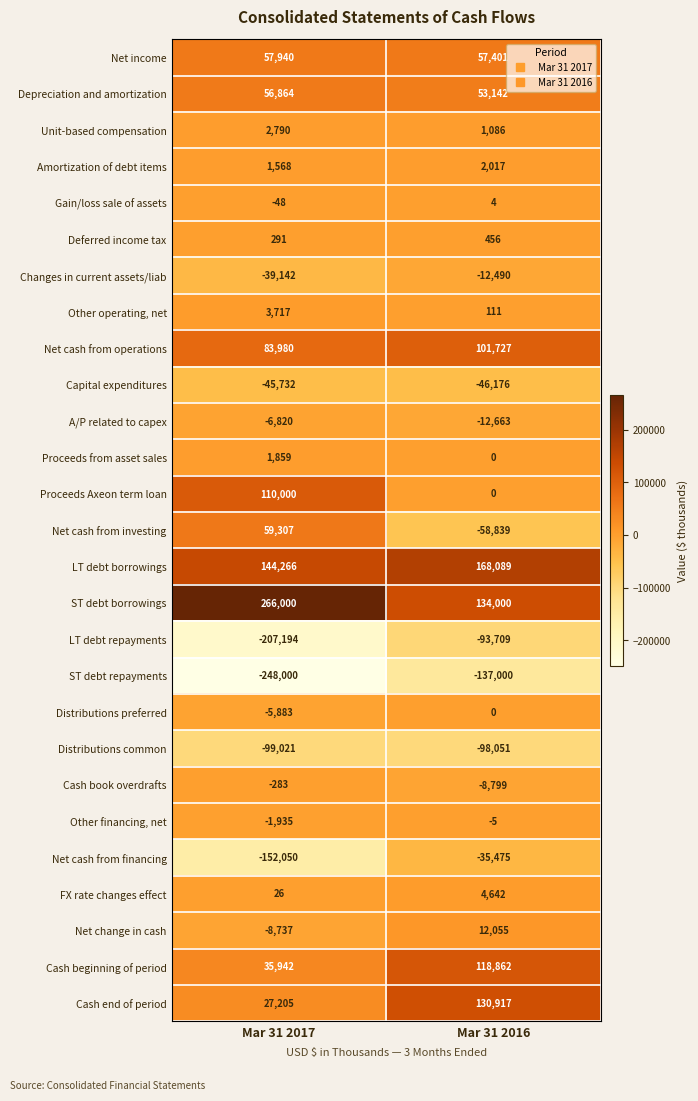

What is the minimum value for Amortization of debt items?

1568